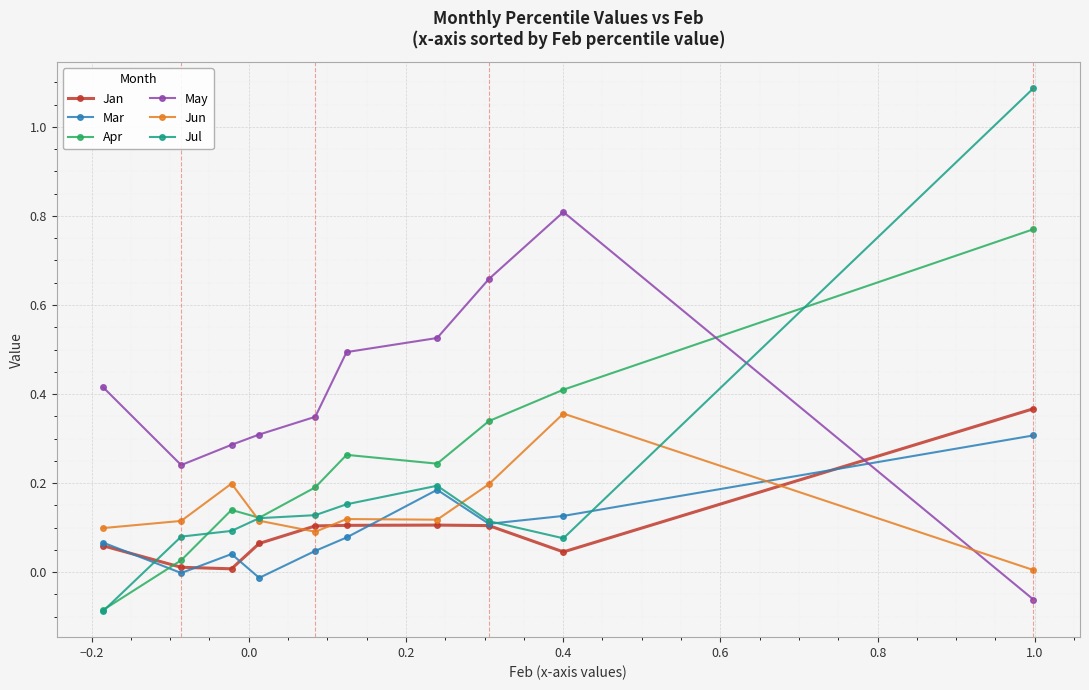

What is the sum of all Mar values?

0.9